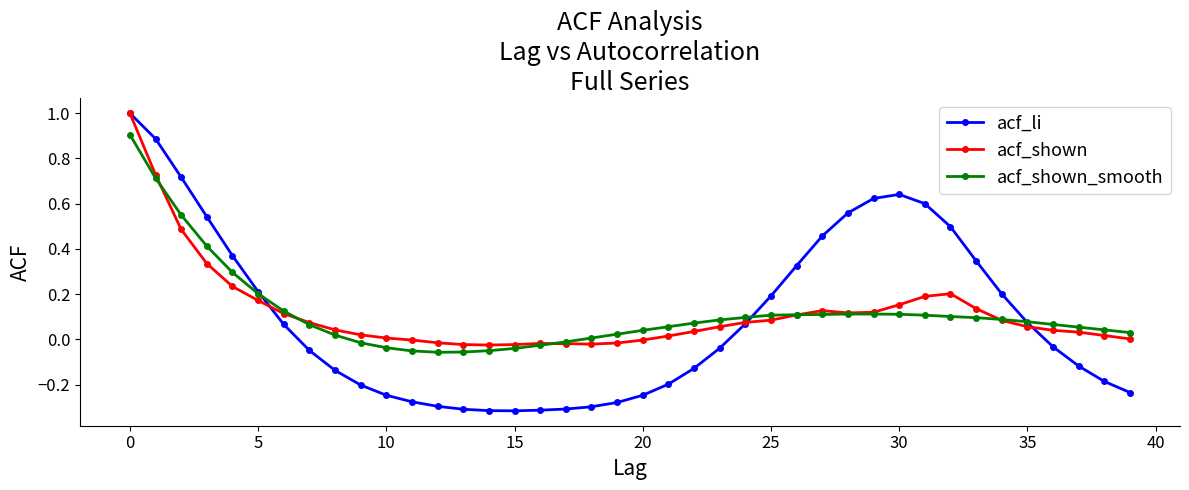

How many intersections are there between acf_shown_smooth and acf_li?

3